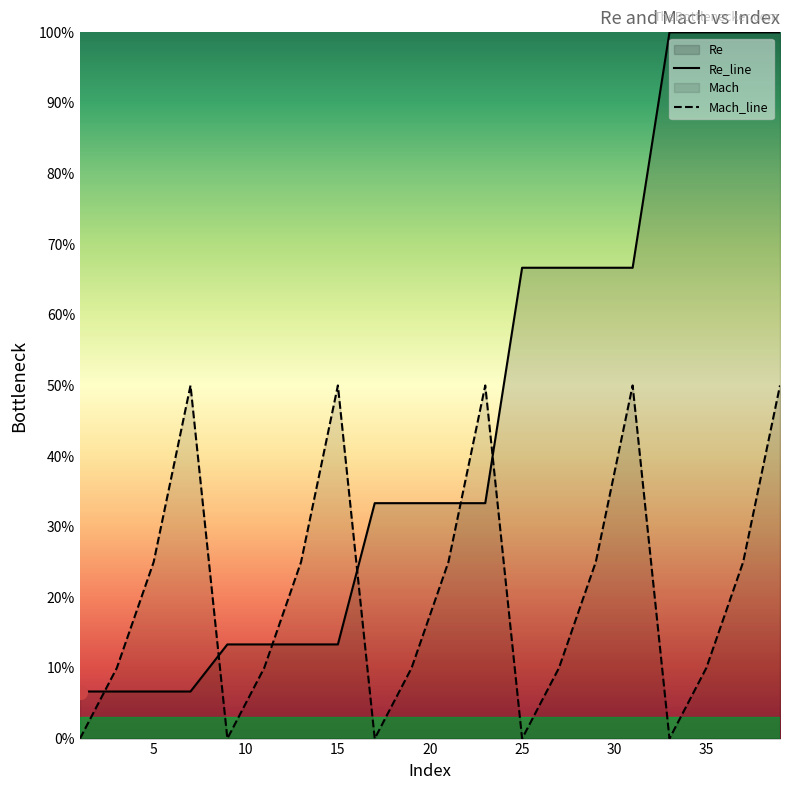

After their last crossing, which series has the higher values: Mach or Re?

Re